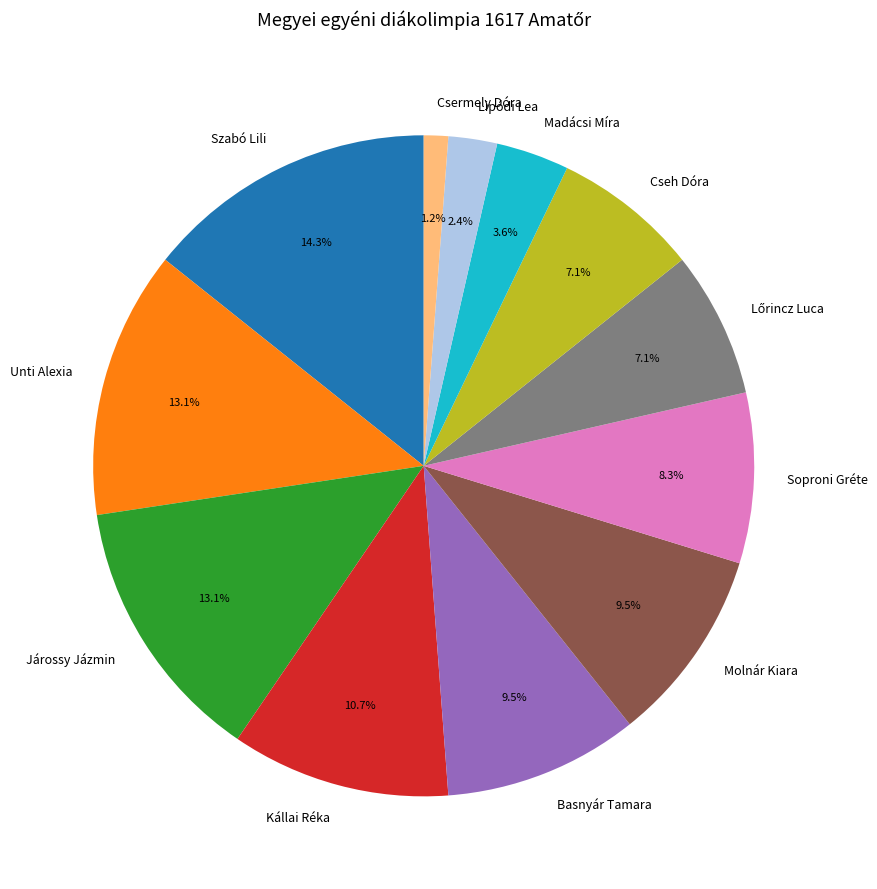

What is the total percentage of Szabó Lili and Kállai Réka?

25.0%